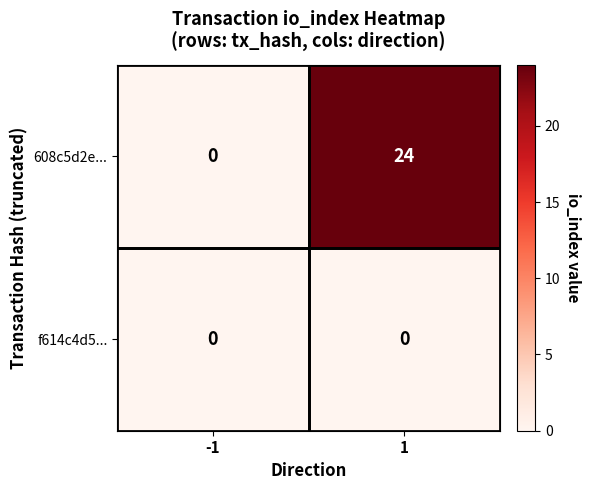

What is the average value of the 608c5d2e... series?

12